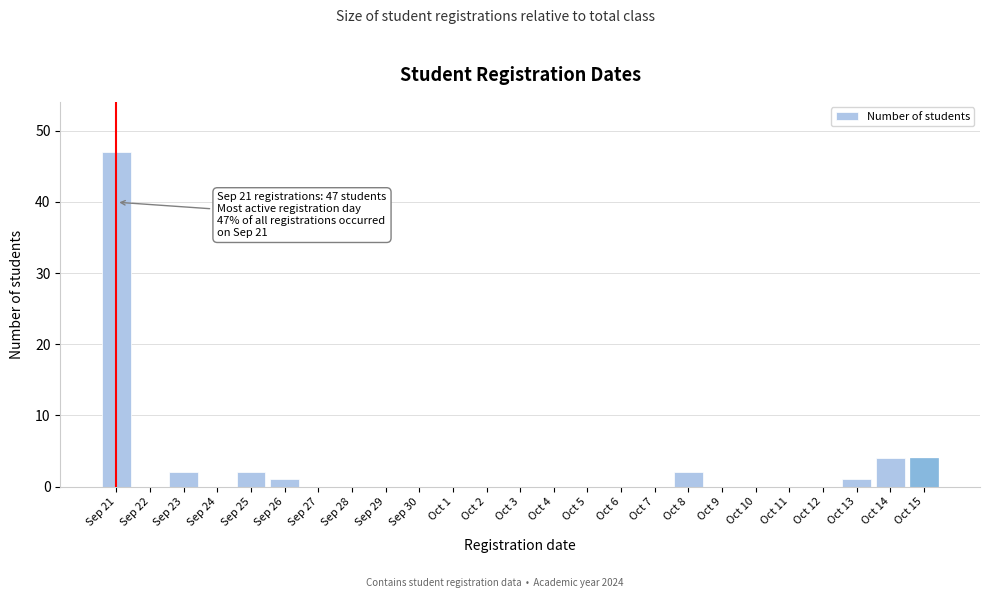

Reading left to right, transcribe all the data shown in this chart.

Sep 21=47	Sep 22=0	Sep 23=2	Sep 24=0	Sep 25=2	Sep 26=1	Sep 27=0	Sep 28=0	Sep 29=0	Sep 30=0	Oct 1=0	Oct 2=0	Oct 3=0	Oct 4=0	Oct 5=0	Oct 6=0	Oct 7=0	Oct 8=2	Oct 9=0	Oct 10=0	Oct 11=0	Oct 12=0	Oct 13=1	Oct 14=4	Oct 15=4